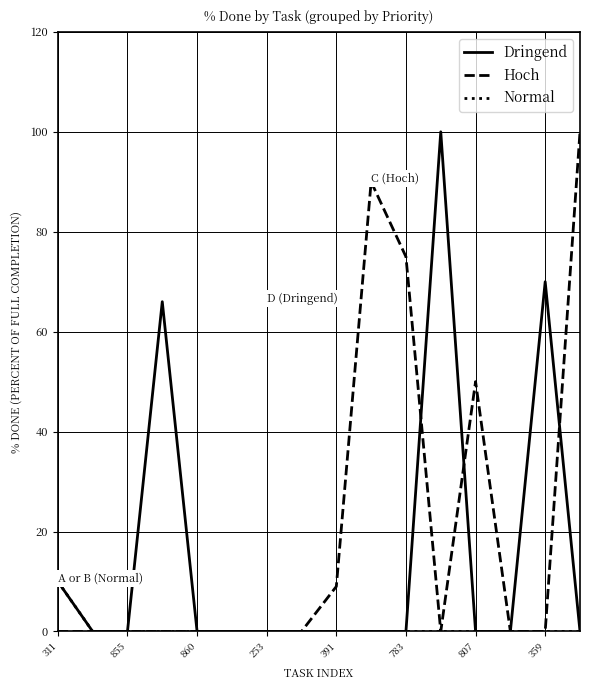

Rank the series by their average value, from lowest to highest.

Normal, Dringend, Hoch